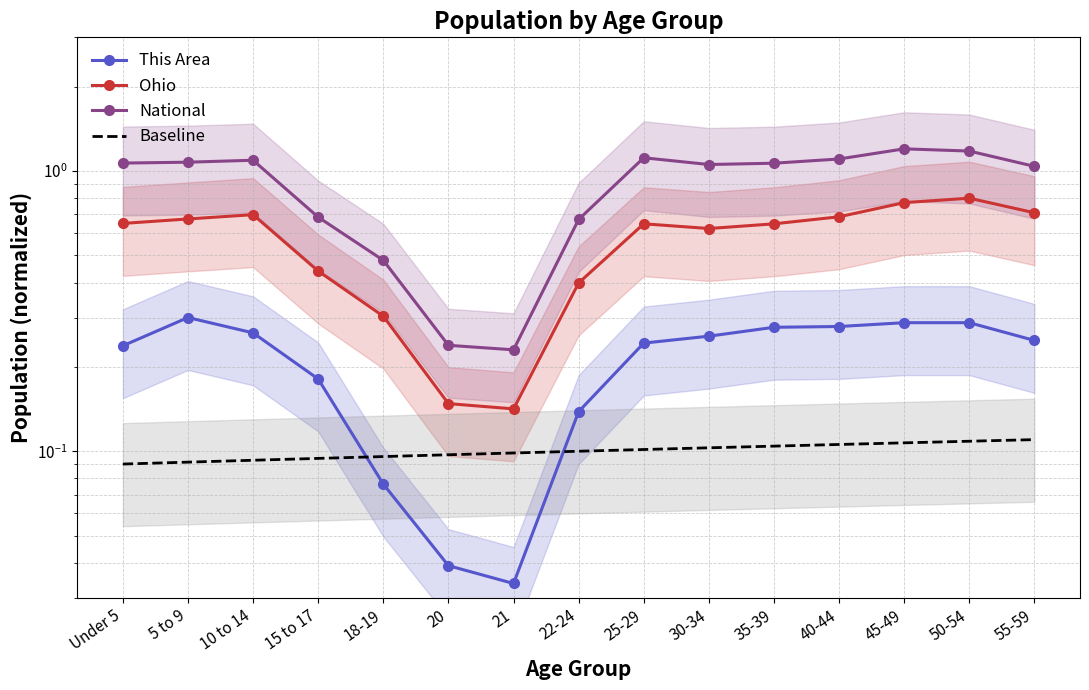

What value does the National series have at 21?

0.2